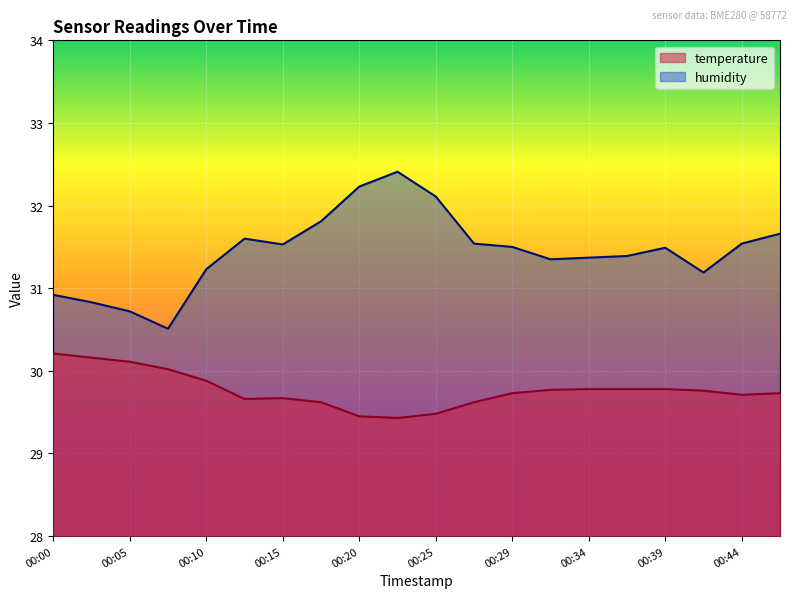

What is the spread (max minus min) of values at 00:20?

2.8